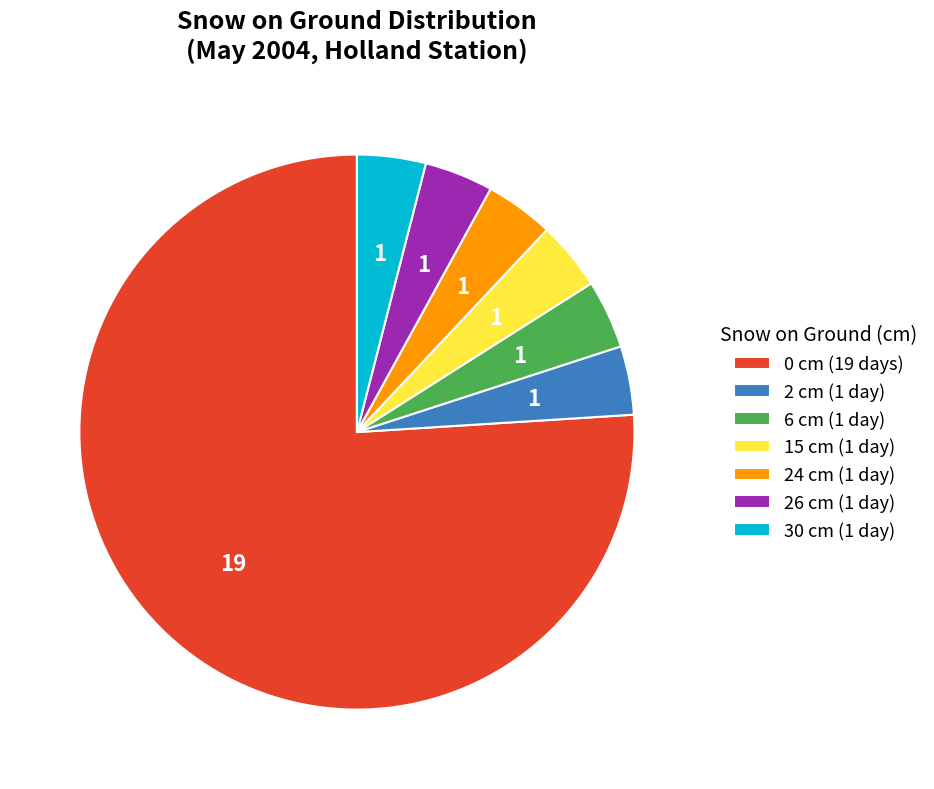

Which category has the biggest portion of the pie?

0 cm (19 days)